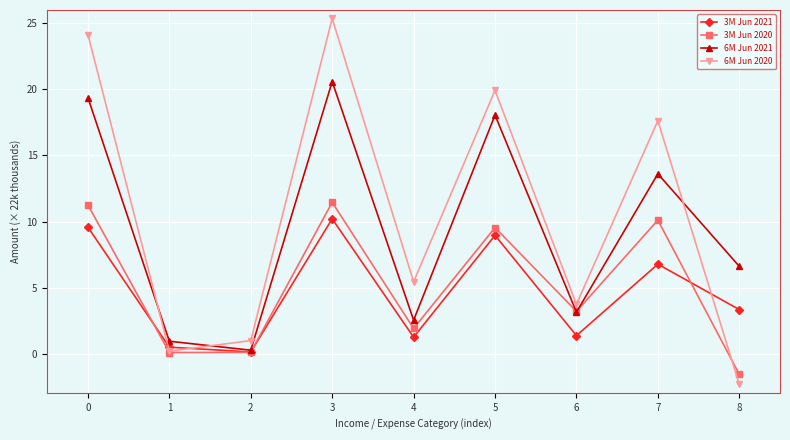

True or false: 3M Jun 2020 and 6M Jun 2020 cross at least once.

True